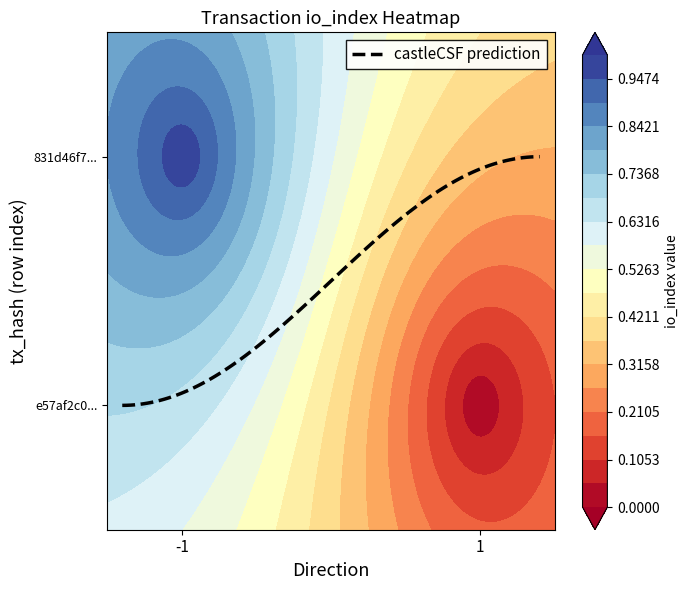

Between direction and io_index, which is larger?

io_index